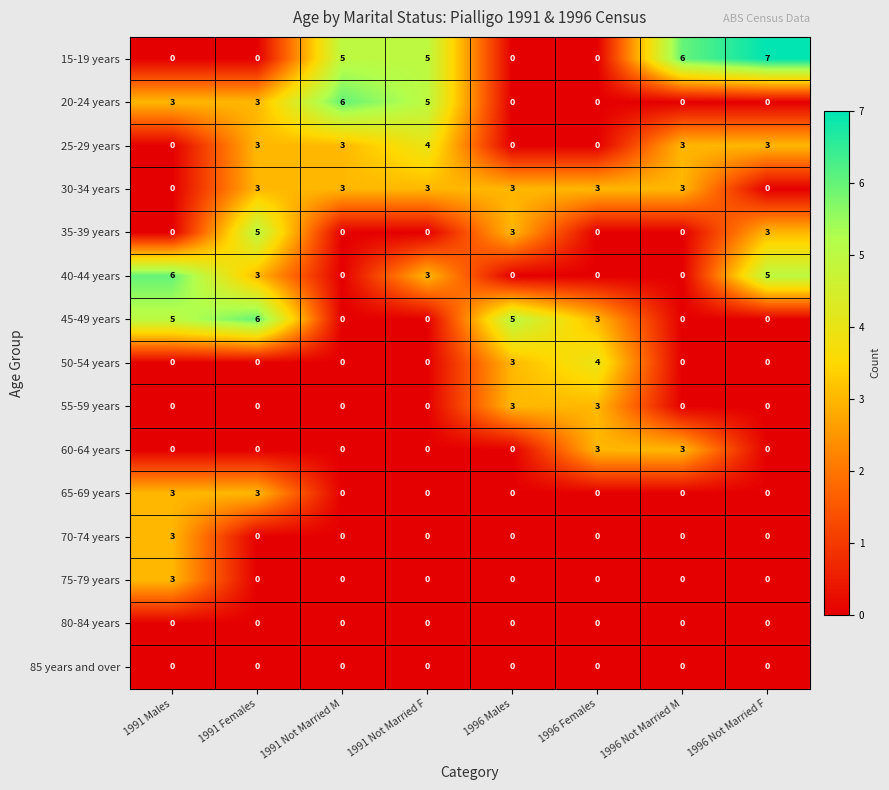

What is the difference between the maximum and second lowest values in the 20-24 years series?

6